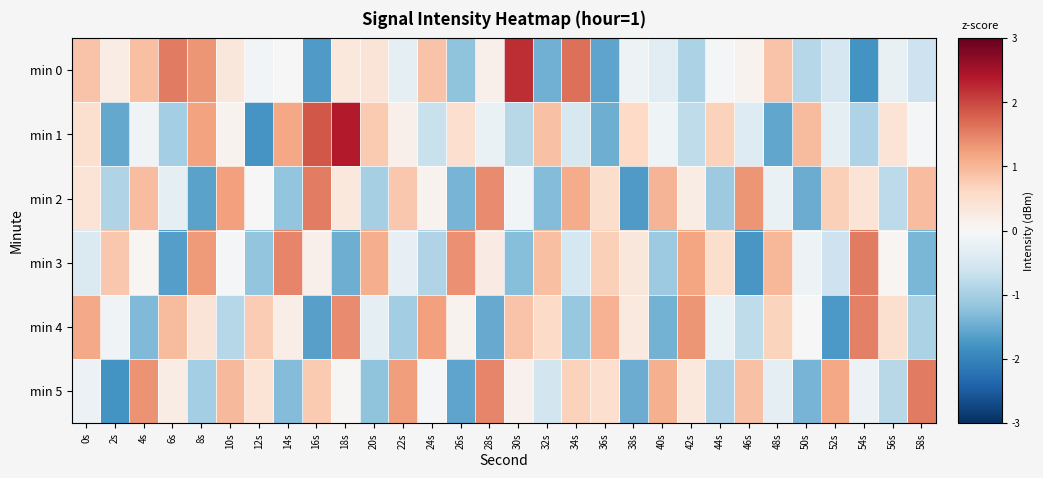

How many data points does each series have?

30